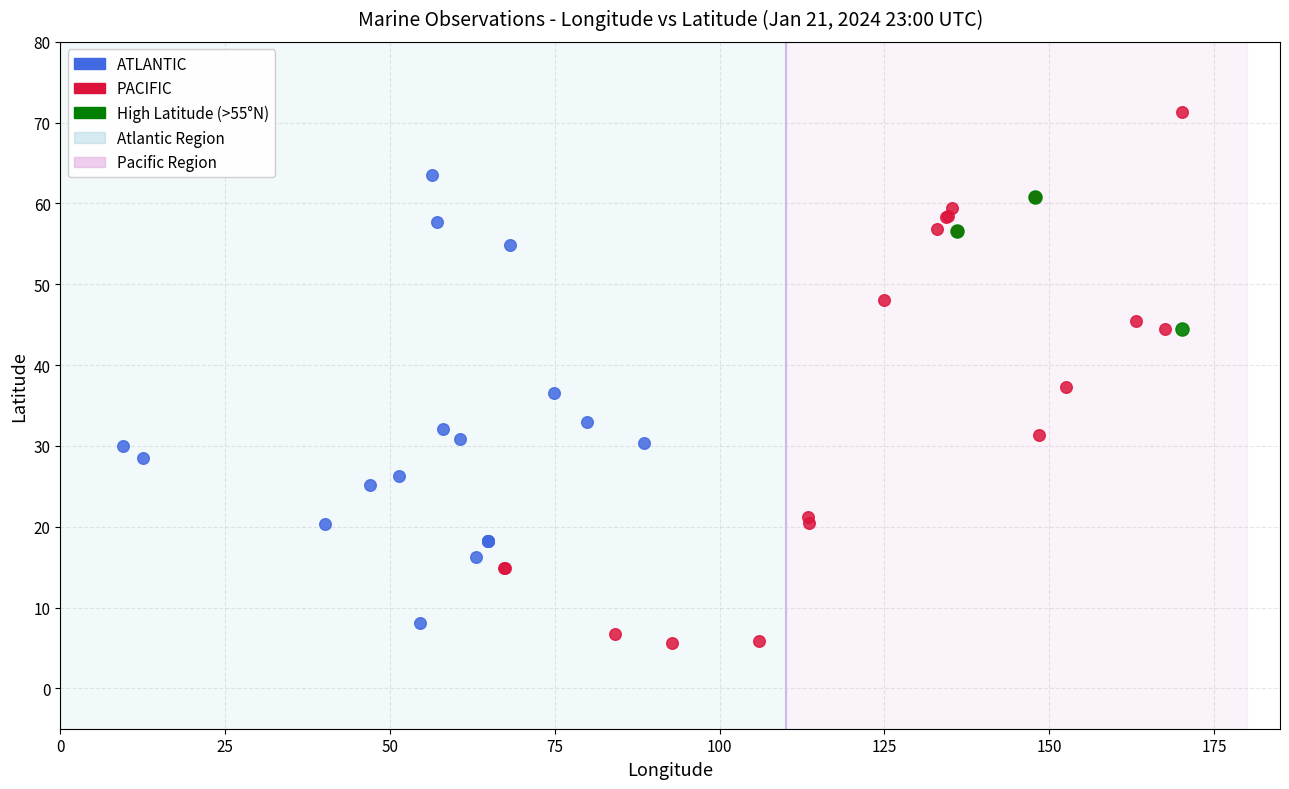

Which series has the largest Y range (max minus min)?

PACIFIC